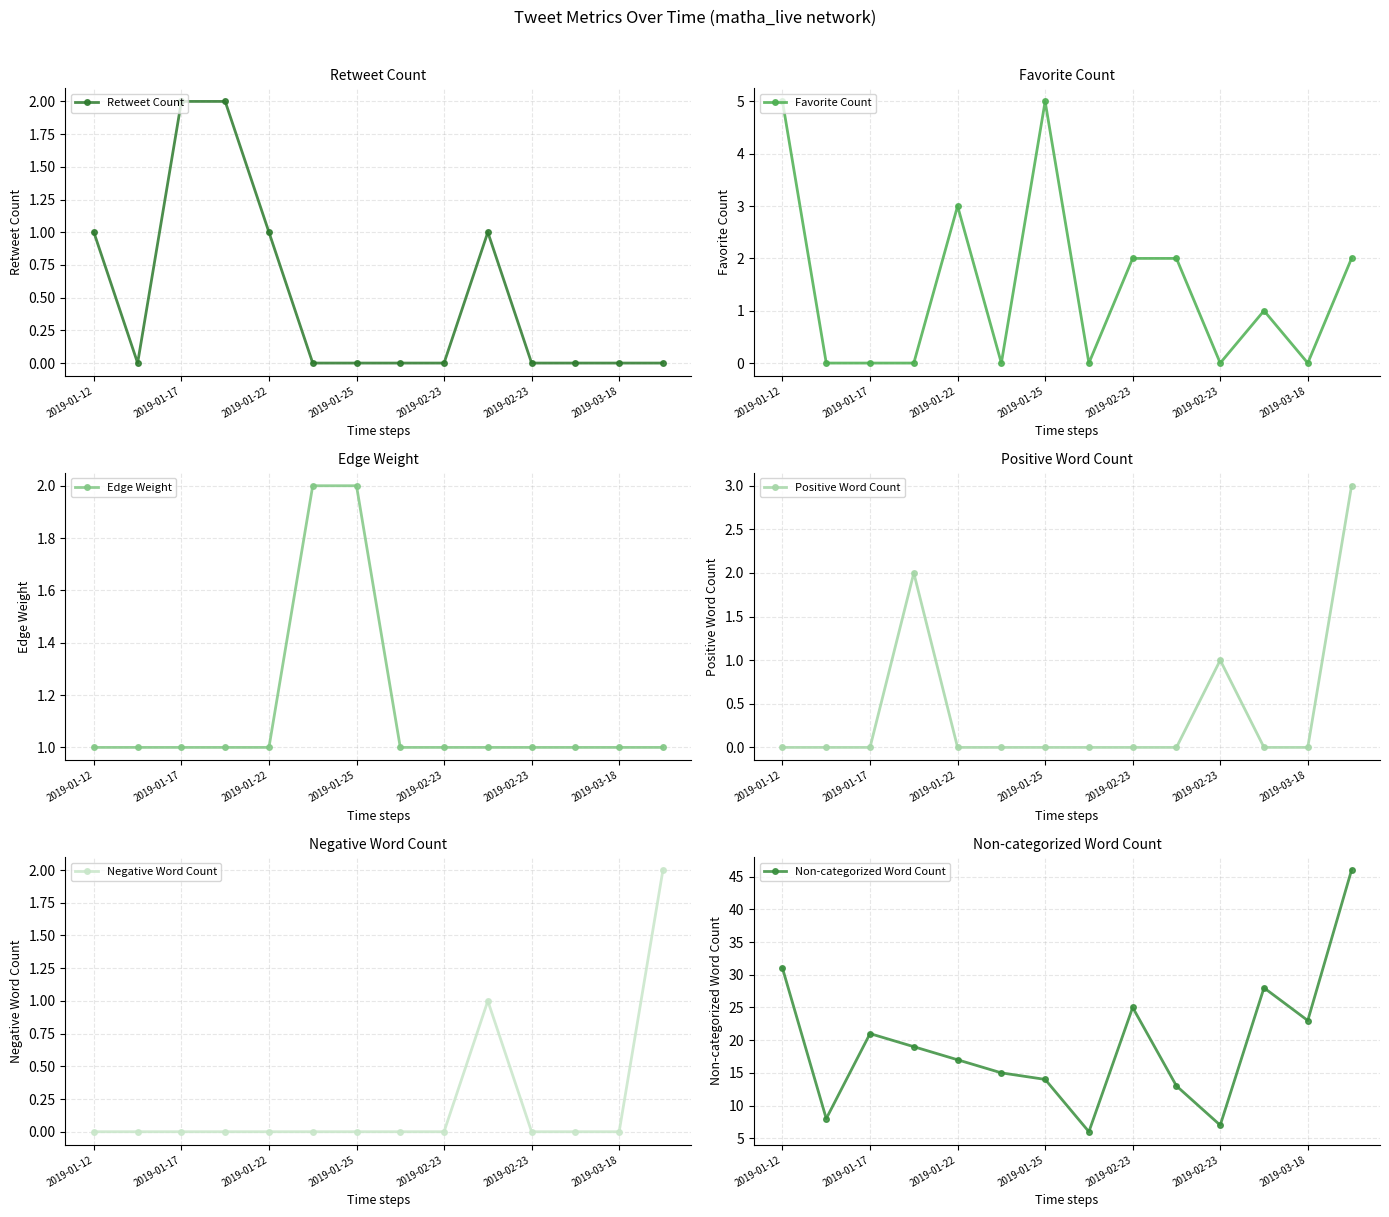

Is it true that Retweet Count equals 2 at 2019-01-17?

True